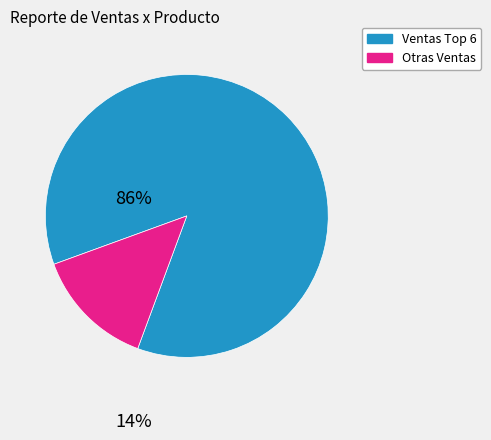

Is there a majority slice in this chart?

Yes